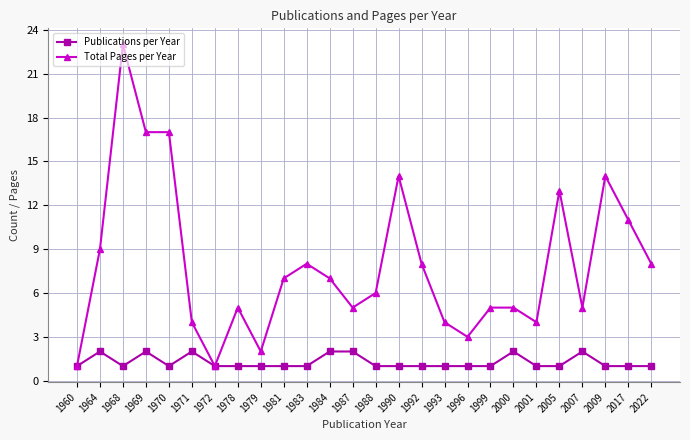

Reading left to right, list all the values displayed in this chart.

Publications per Year: 1960=1	1964=2	1968=1	1969=2	1970=1	1971=2	1972=1	1978=1	1979=1	1981=1	1983=1	1984=2	1987=2	1988=1	1990=1	1992=1	1993=1	1996=1	1999=1	2000=2	2001=1	2005=1	2007=2	2009=1	2017=1	2022=1
Total Pages per Year: 1960=1	1964=9	1968=23	1969=17	1970=17	1971=4	1972=1	1978=5	1979=2	1981=7	1983=8	1984=7	1987=5	1988=6	1990=14	1992=8	1993=4	1996=3	1999=5	2000=5	2001=4	2005=13	2007=5	2009=14	2017=11	2022=8